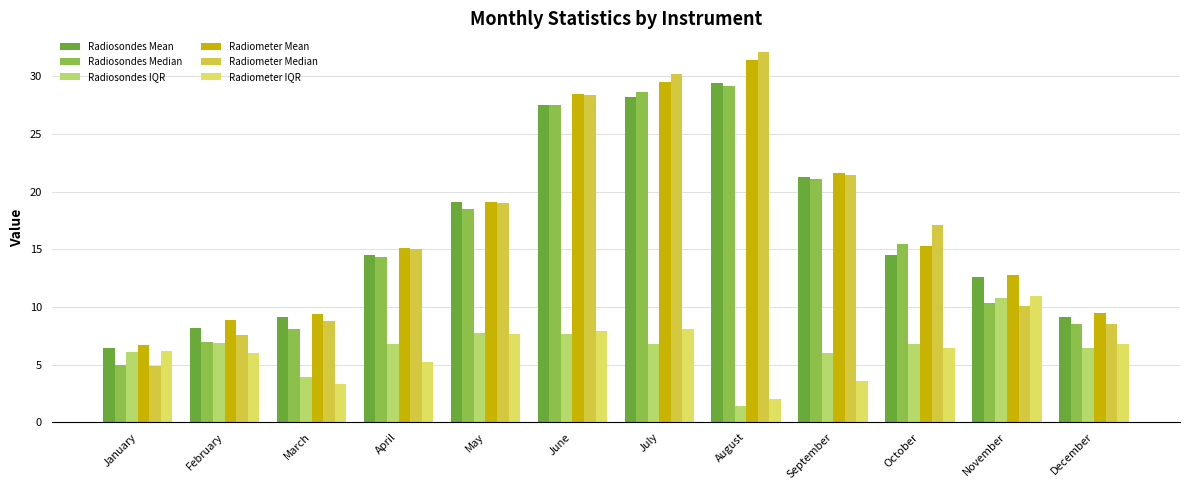

What is the difference between the highest and lowest values at July?

23.4